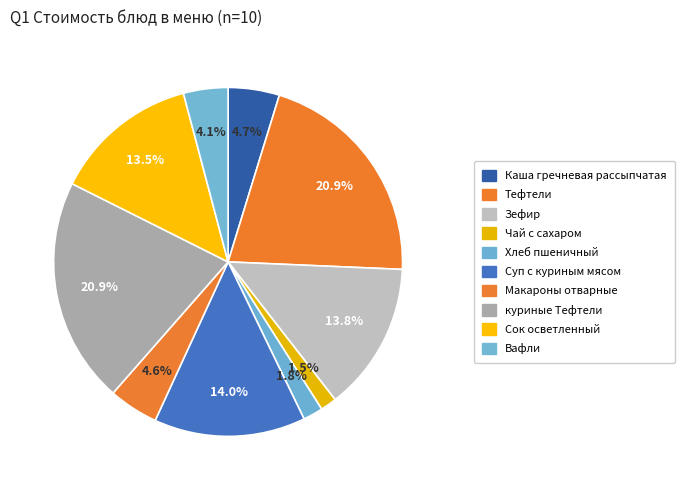

Does any single category account for the majority?

No